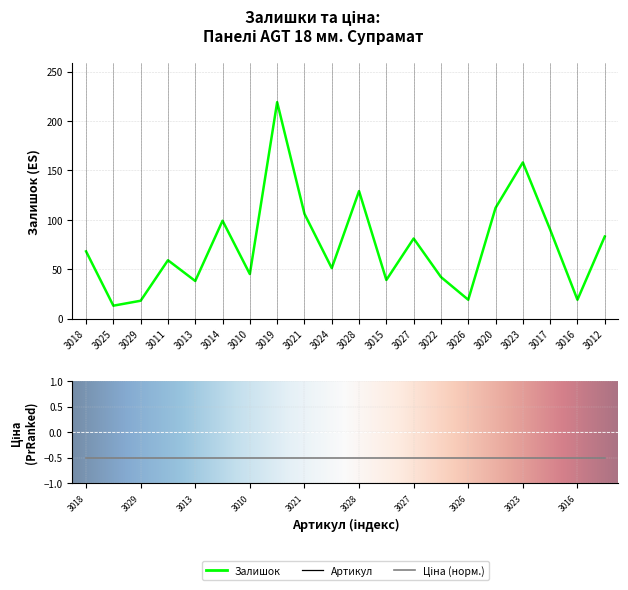

What is the greatest value displayed?

219